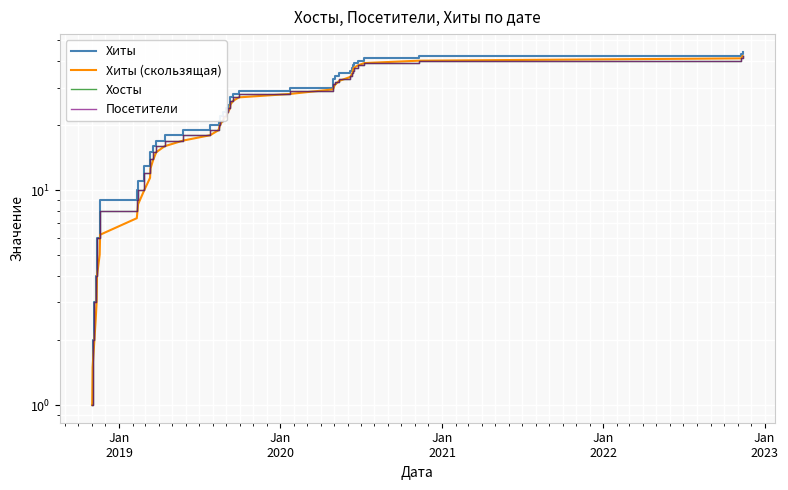

True or false: Хосты and Хиты intersect in this chart.

False